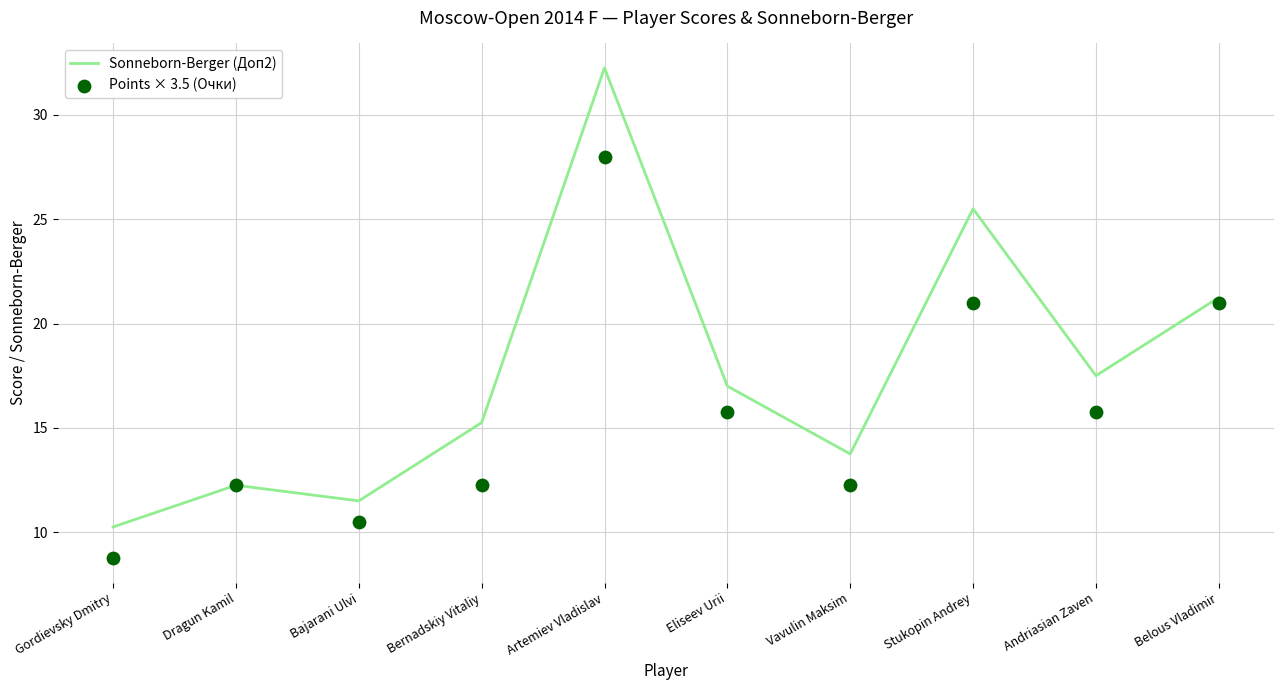

What is the total value across all series at Bajarani Ulvi?

22.0